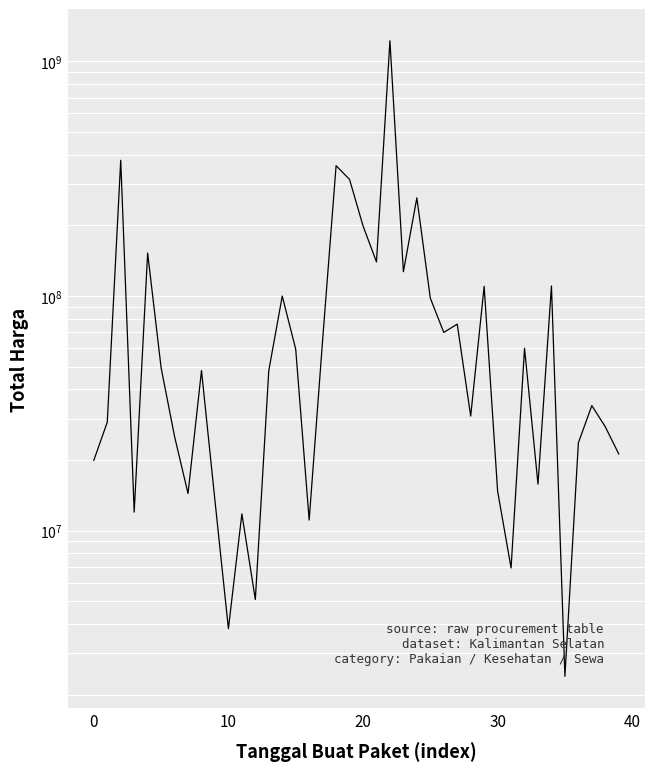

Which has a higher value, 11 or 10?

11